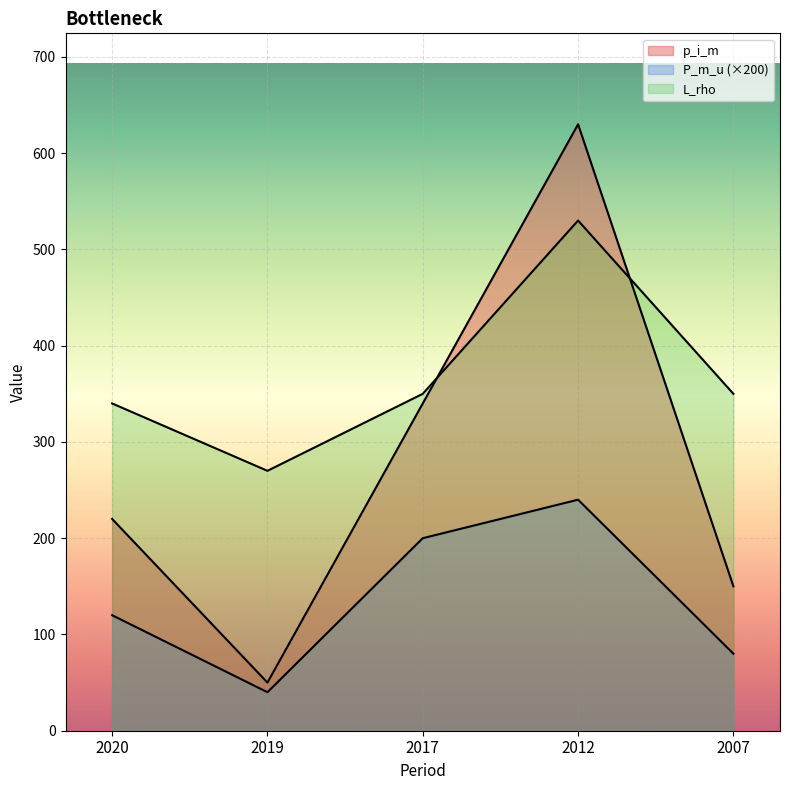

Count the p_i_m values in the range 150 to 340.

3